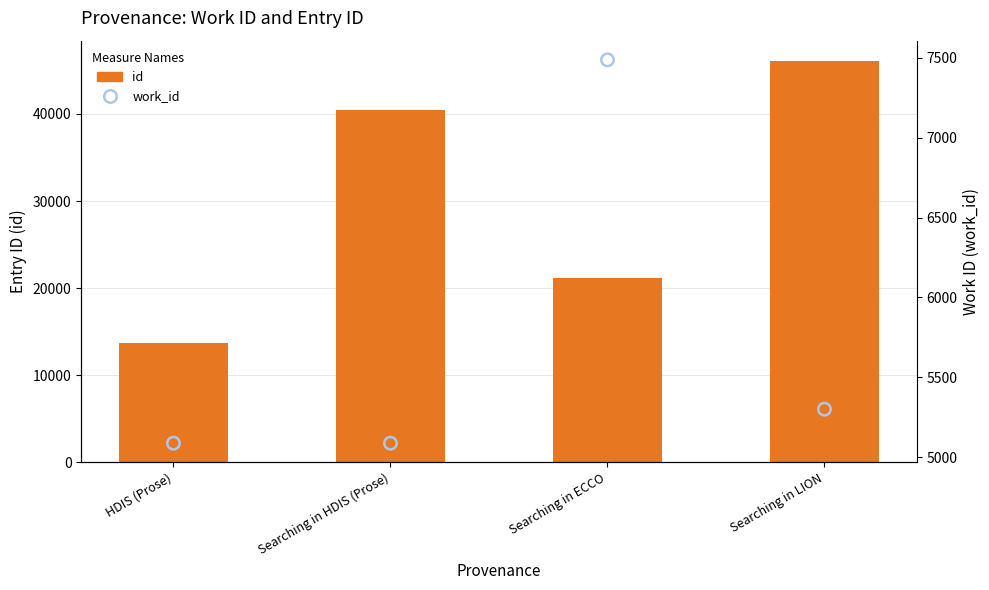

At how many categories does at least one series exceed 42386?

1